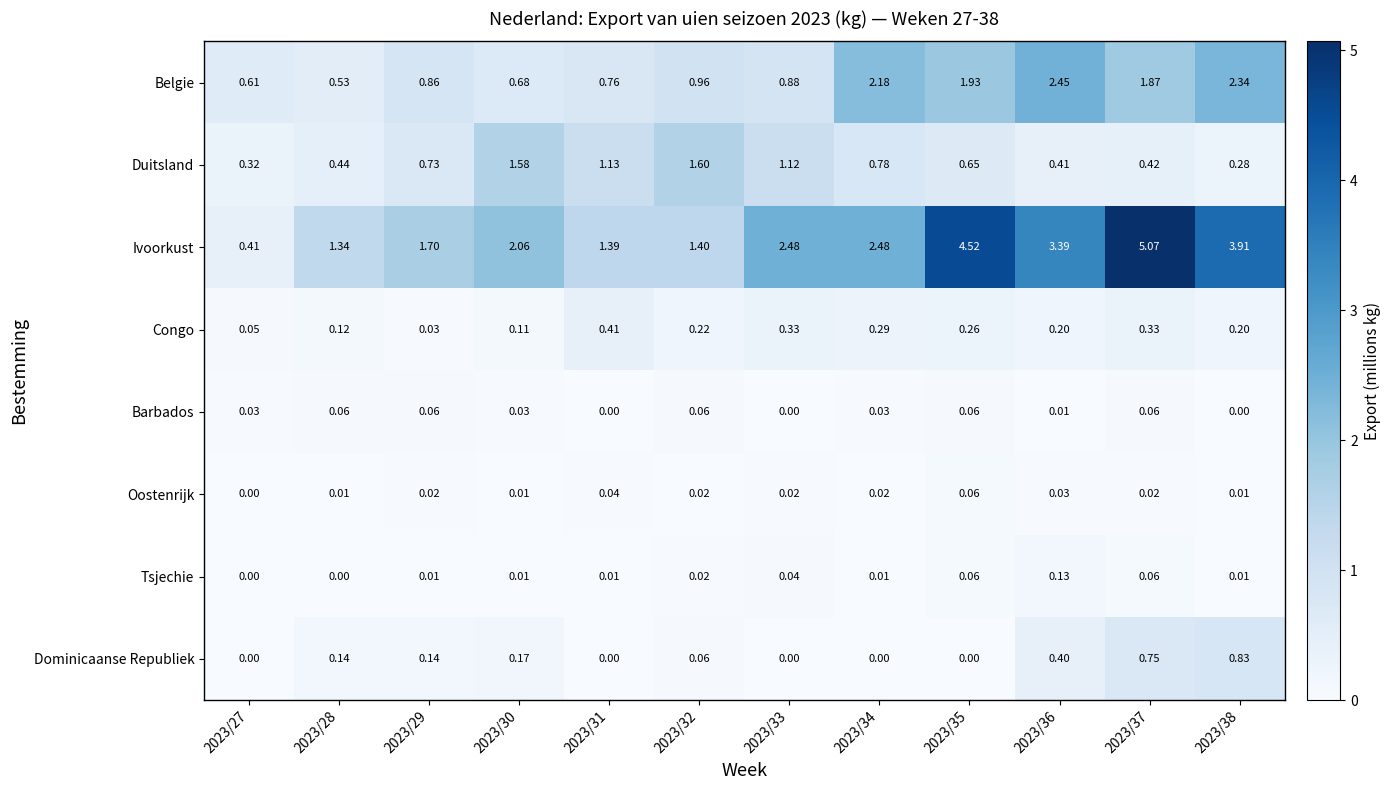

Which series has the largest total across all categories?

Ivoorkust